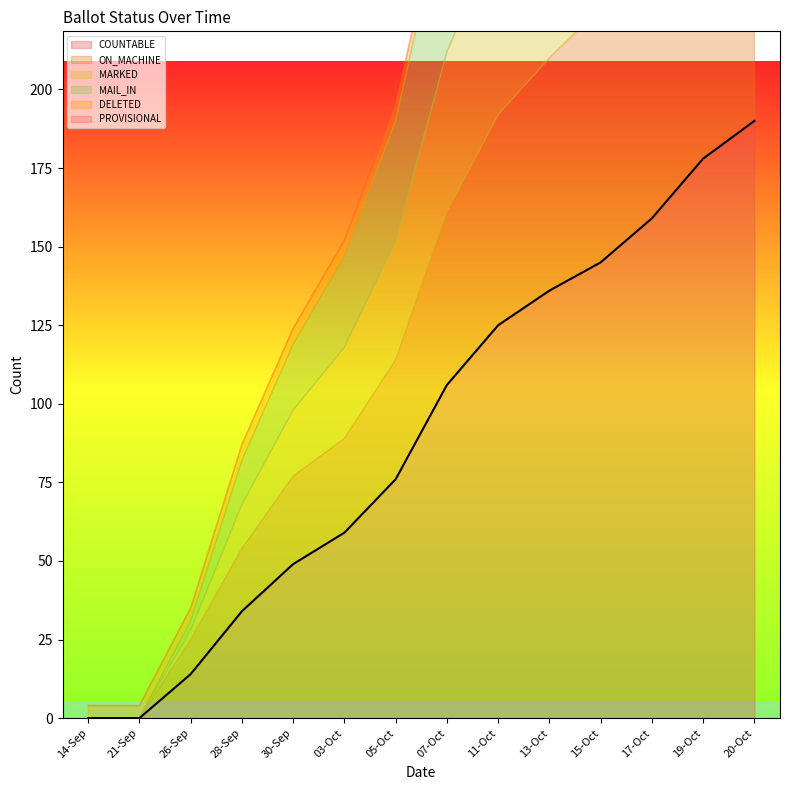

Which series has the widest spread of values?

COUNTABLE